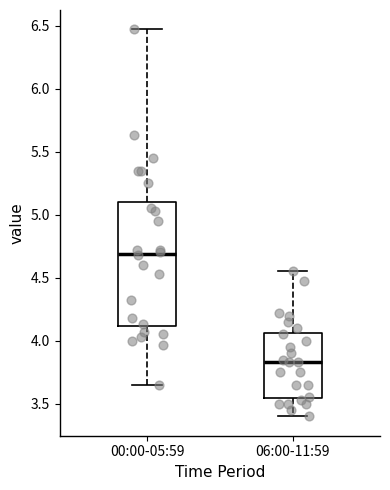

Which box has the lowest median line?

06:00-11:59